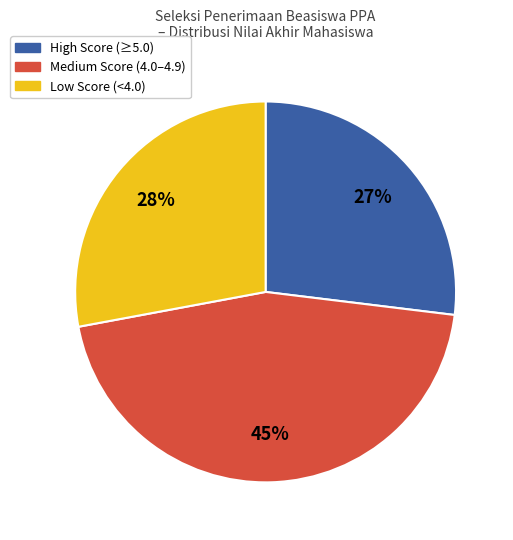

Does any single category account for the majority?

No